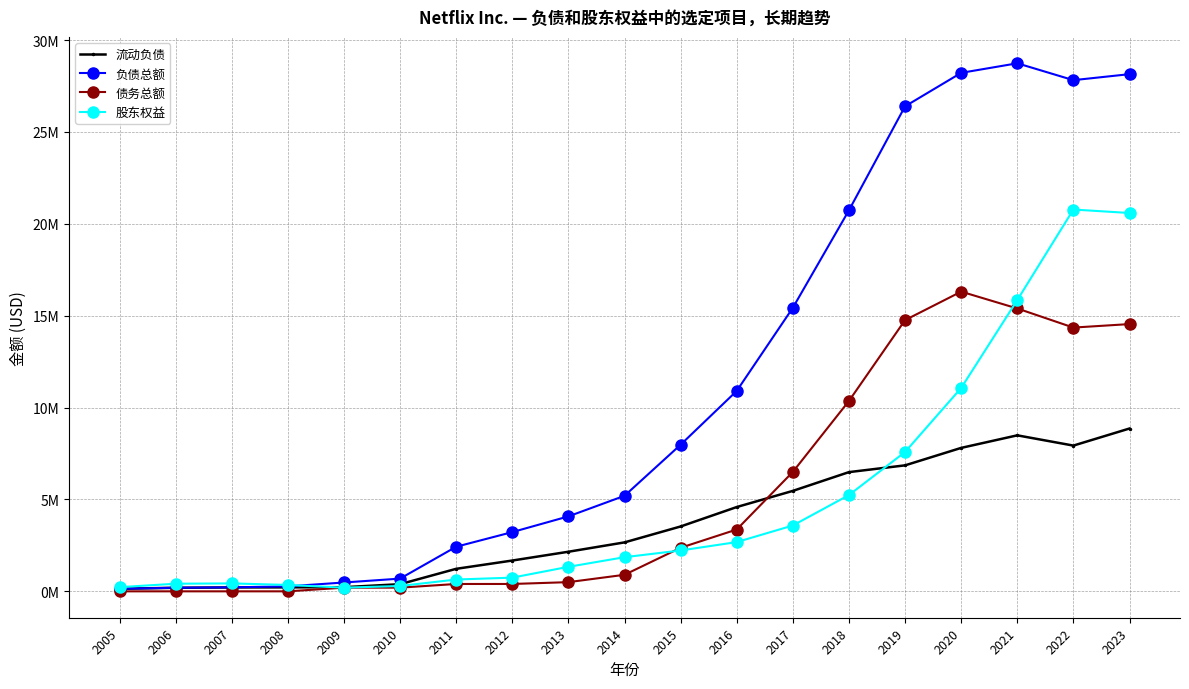

What are all the series names shown in the legend?

流动负债, 负债总额, 债务总额, 股东权益